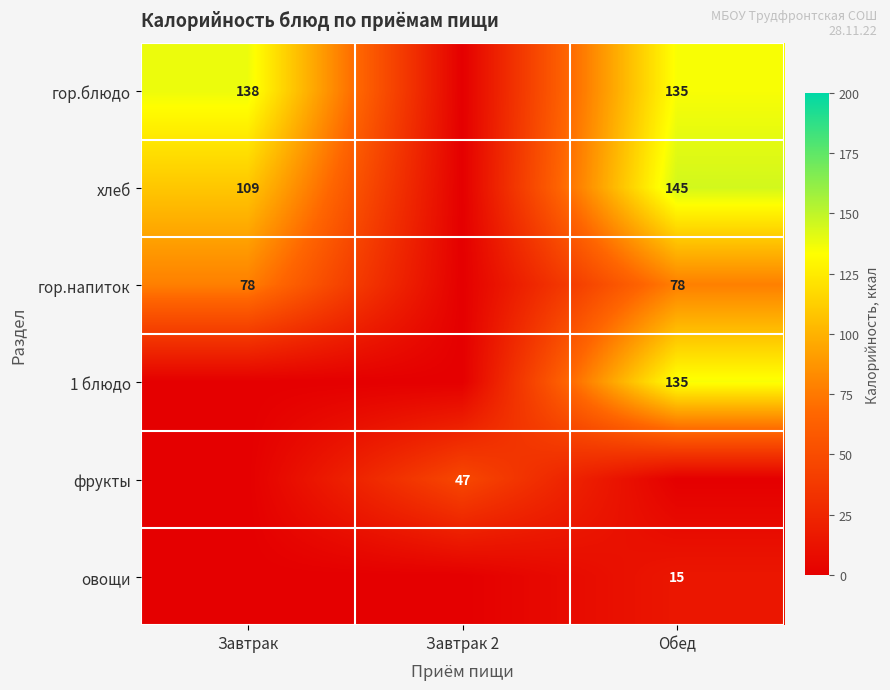

The хлеб series shows 22 at Завтрак. True or false?

False